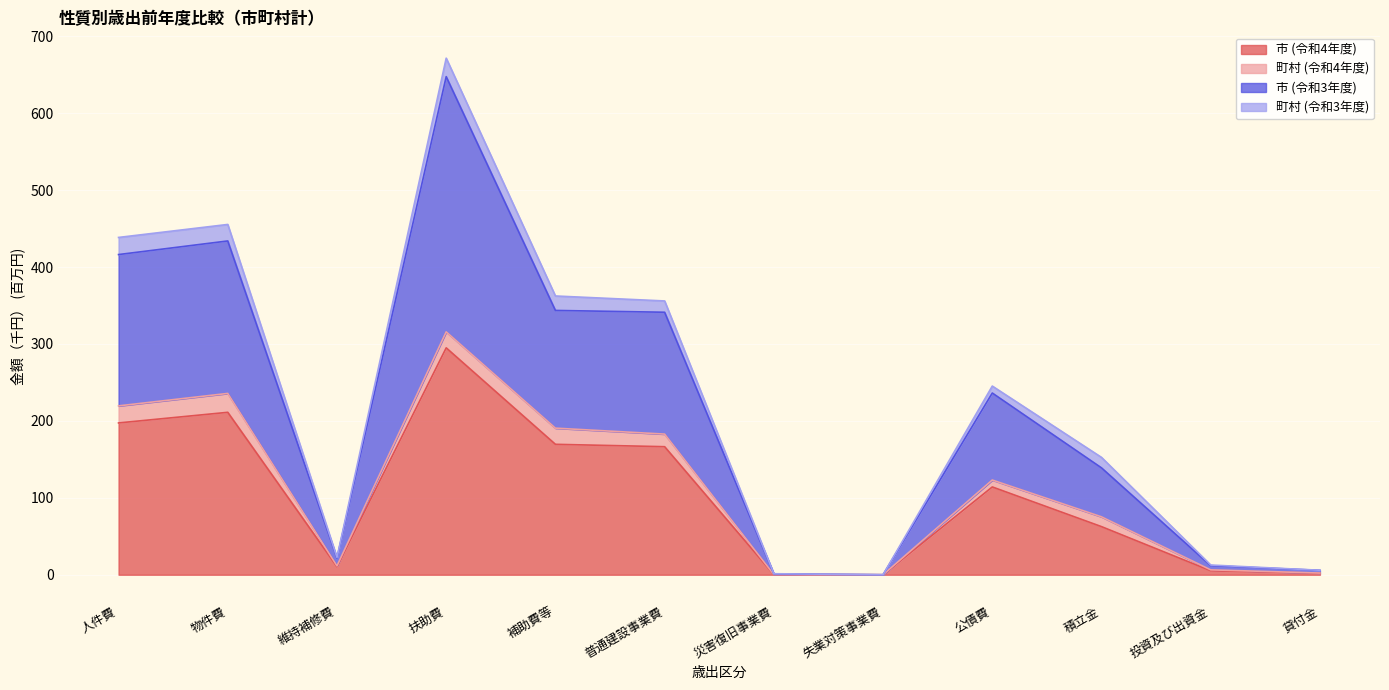

At which label does 市 (令和4年度) reach its peak?

扶助費